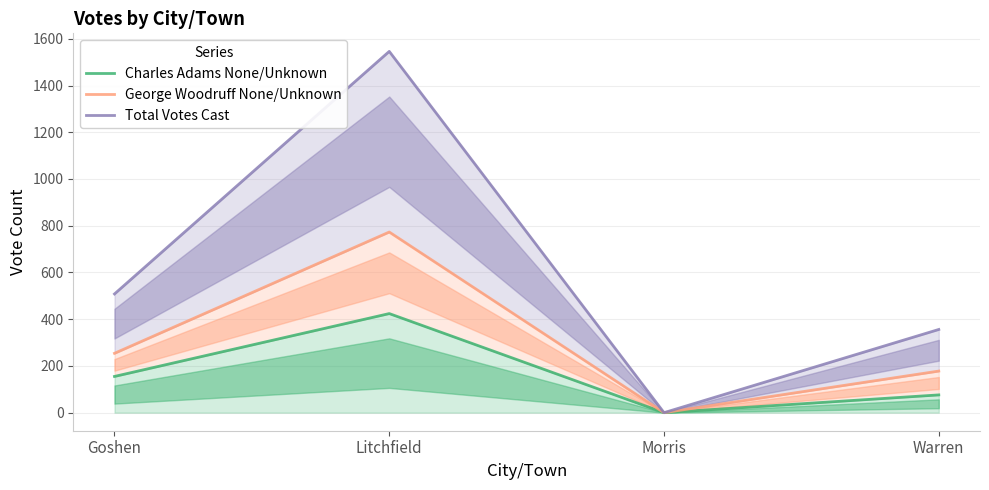

Reading right to left, extract all data points from this chart.

Charles Adams None/Unknown: Warren=76	Morris=0	Litchfield=424	Goshen=155
George Woodruff None/Unknown: Warren=178	Morris=0	Litchfield=773	Goshen=254
Total Votes Cast: Warren=356	Morris=0	Litchfield=1546	Goshen=508